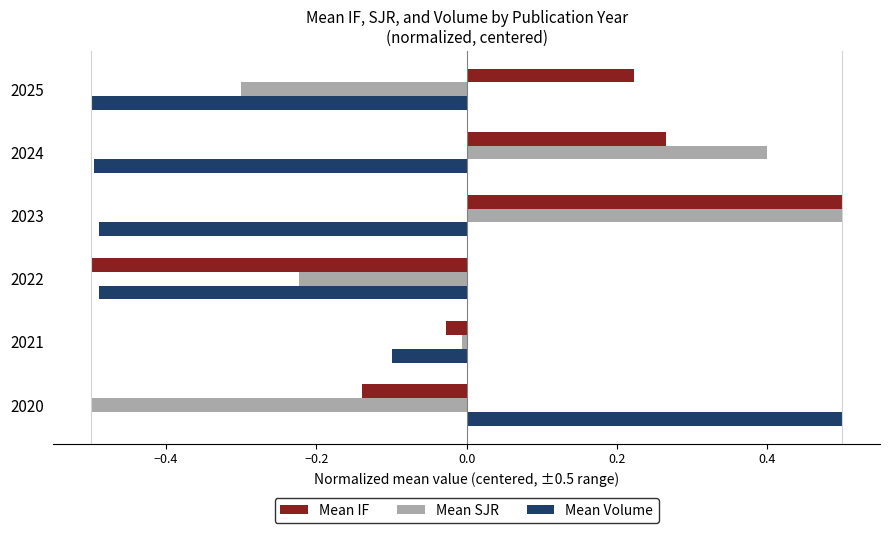

Between 2023 and 2025, which series saw the biggest shift?

Mean SJR